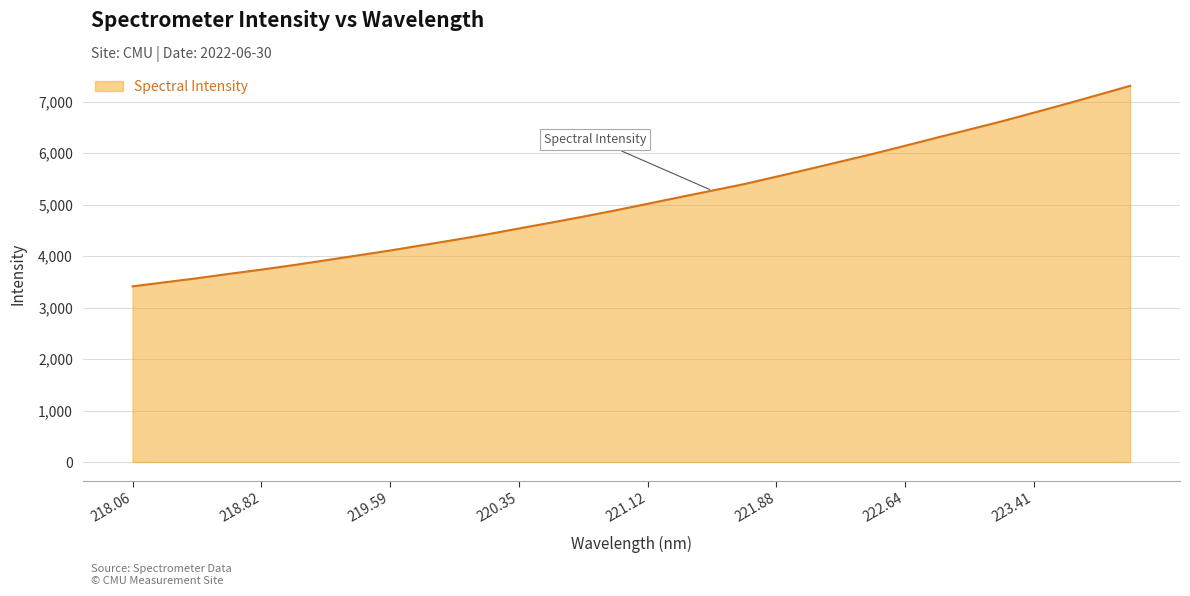

What is the minimum value shown in the chart?

3412.5